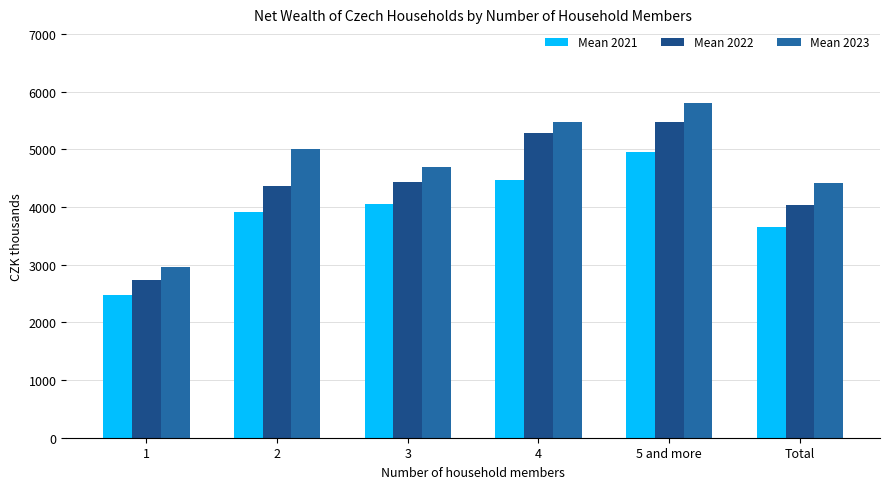

At 5 and more, list the series in order from largest to smallest.

Mean 2023, Mean 2022, Mean 2021